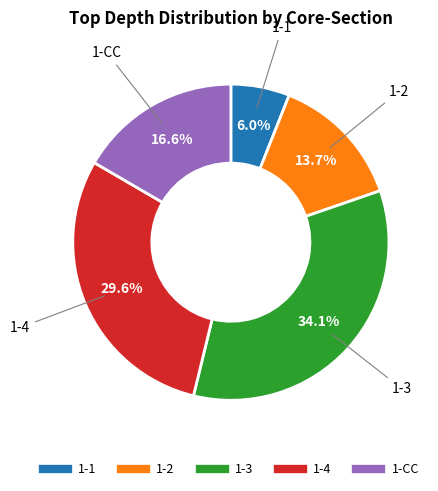

How many segments does this pie chart have?

5